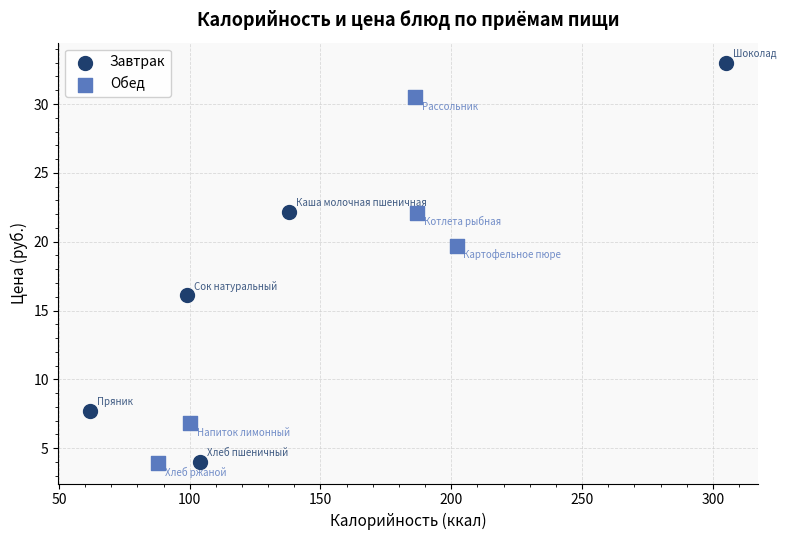

Which series reaches the maximum Y coordinate?

Завтрак